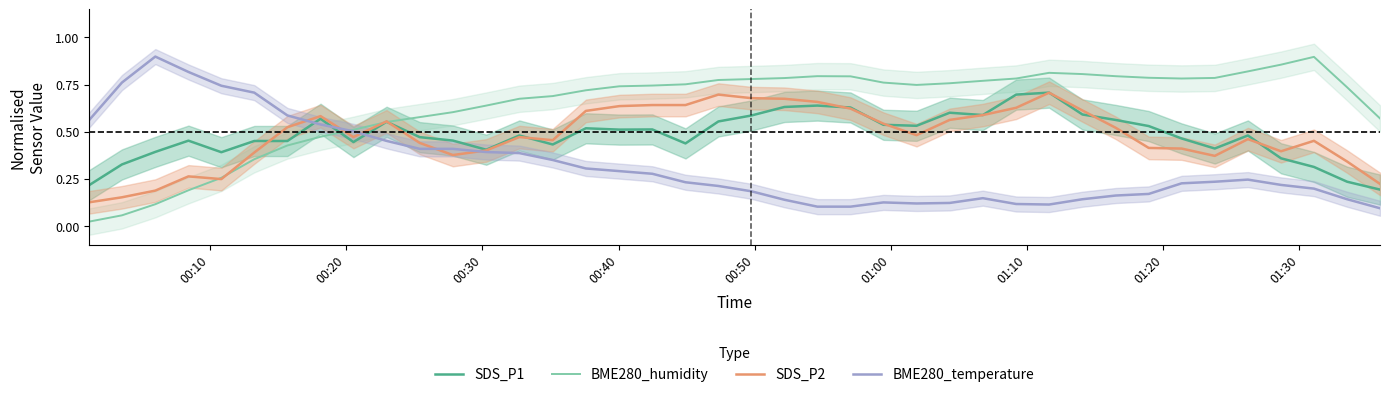

Reading left to right, transcribe all the data shown in this chart.

SDS_P1: 0.2	0.3	0.4	0.5	0.4	0.5	0.5	0.6	0.4	0.6	0.5	0.5	0.4	0.5	0.4	0.5	0.5	0.5	0.4	0.6	0.6	0.6	0.6	0.6	0.5	0.5	0.6	0.6	0.7	0.7	0.6	0.6	0.5	0.5	0.4	0.5	0.4	0.3	0.2	0.2
BME280_humidity: 0.0	0.1	0.1	0.2	0.3	0.4	0.4	0.5	0.5	0.6	0.6	0.6	0.6	0.7	0.7	0.7	0.7	0.7	0.8	0.8	0.8	0.8	0.8	0.8	0.8	0.7	0.8	0.8	0.8	0.8	0.8	0.8	0.8	0.8	0.8	0.8	0.9	0.9	0.7	0.6
SDS_P2: 0.1	0.2	0.2	0.3	0.2	0.4	0.5	0.6	0.5	0.6	0.4	0.4	0.4	0.5	0.5	0.6	0.6	0.6	0.6	0.7	0.7	0.7	0.7	0.6	0.5	0.5	0.6	0.6	0.6	0.7	0.6	0.5	0.4	0.4	0.4	0.5	0.4	0.5	0.3	0.2
BME280_temperature: 0.6	0.8	0.9	0.8	0.7	0.7	0.6	0.5	0.5	0.5	0.4	0.4	0.4	0.4	0.3	0.3	0.3	0.3	0.2	0.2	0.2	0.1	0.1	0.1	0.1	0.1	0.1	0.1	0.1	0.1	0.1	0.2	0.2	0.2	0.2	0.2	0.2	0.2	0.1	0.1